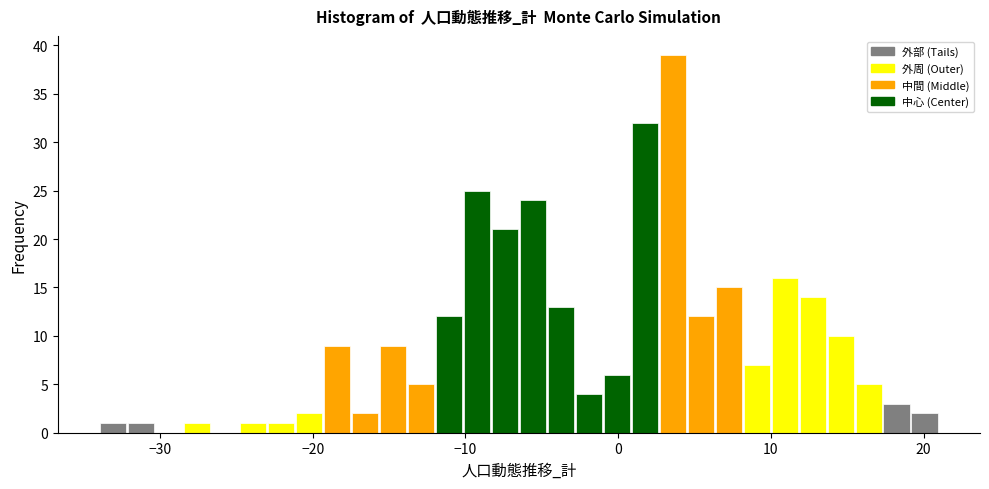

Around what value on the x-axis is the tallest bar? Give the approximate position of its centre, as read against the axis.

4